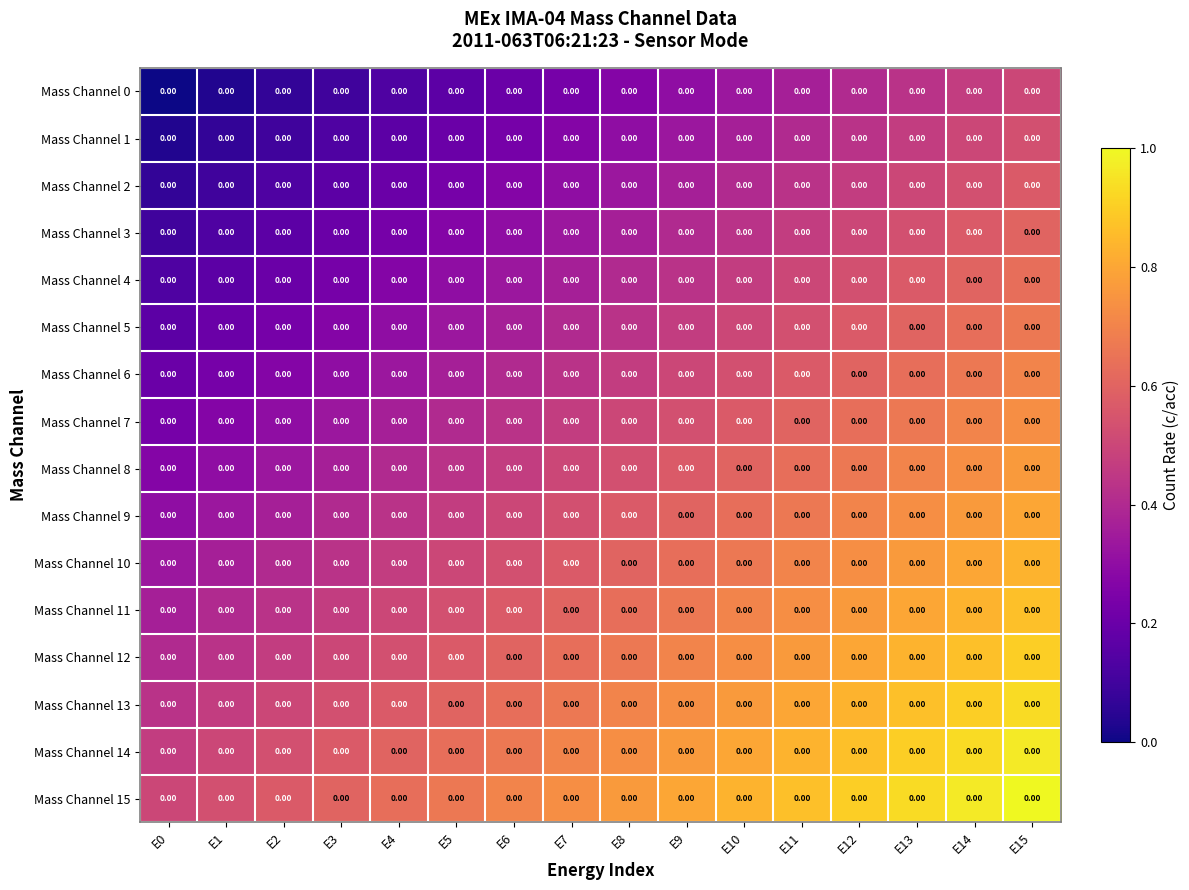

At how many categories does at least one series exceed 0?

16